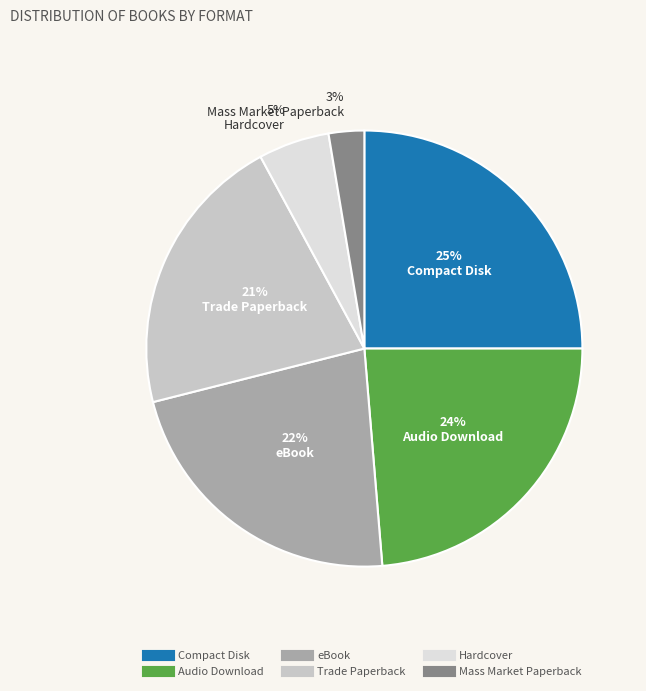

Is the sum of Mass Market Paperback and Hardcover greater than half?

No